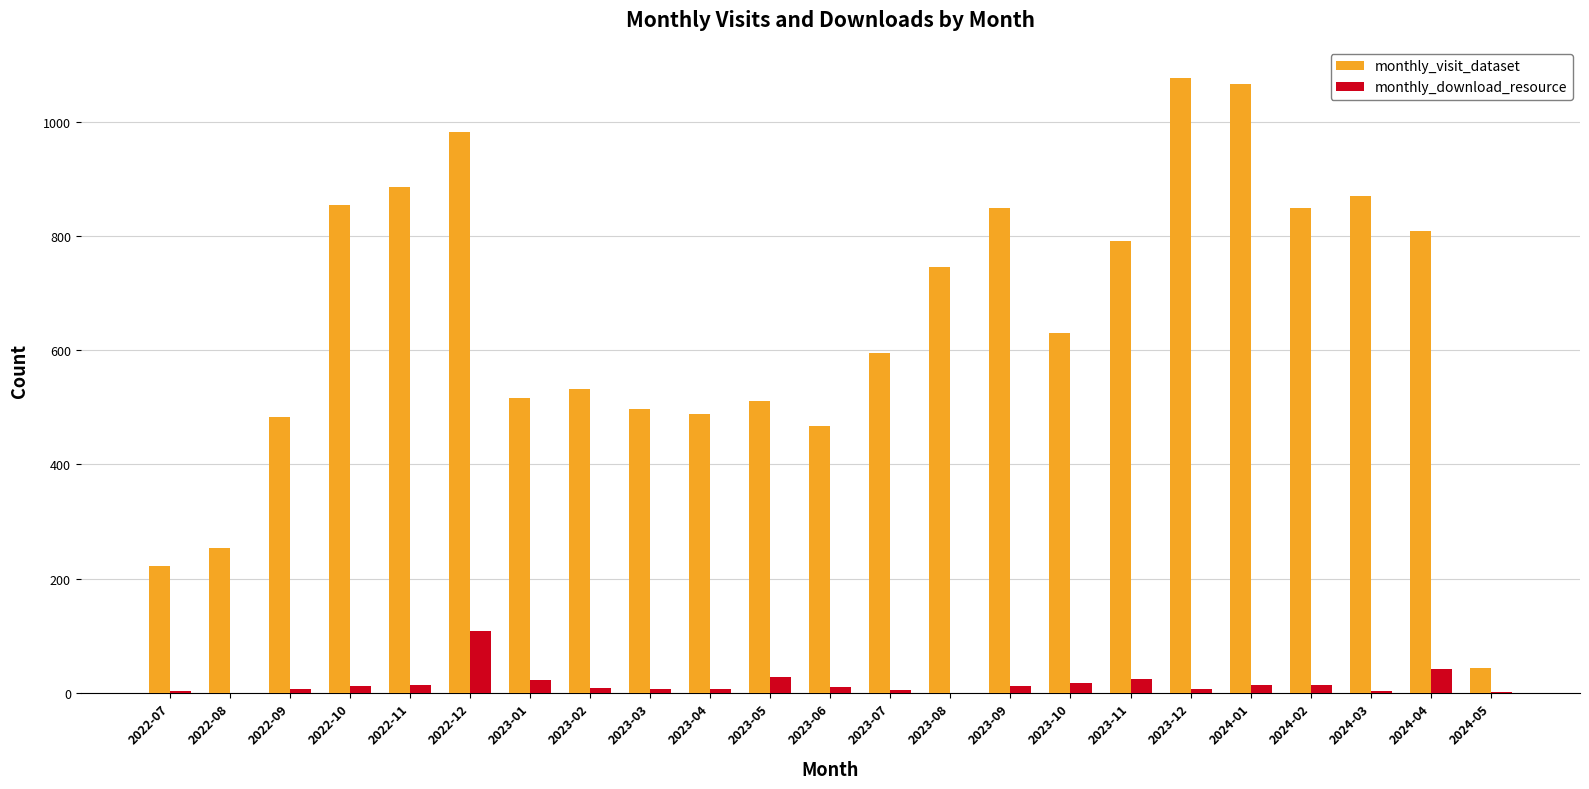

Does the chart contain stacked bars?

No